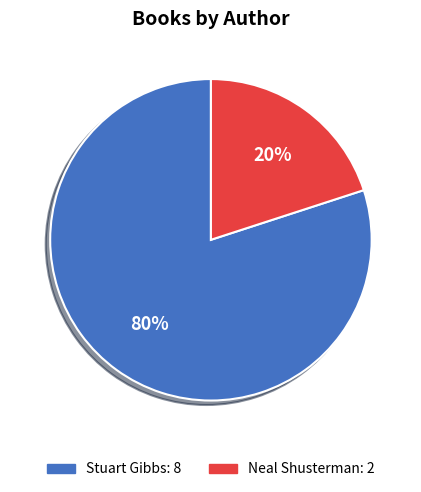

To the nearest percent, what is the average slice percentage?

50%